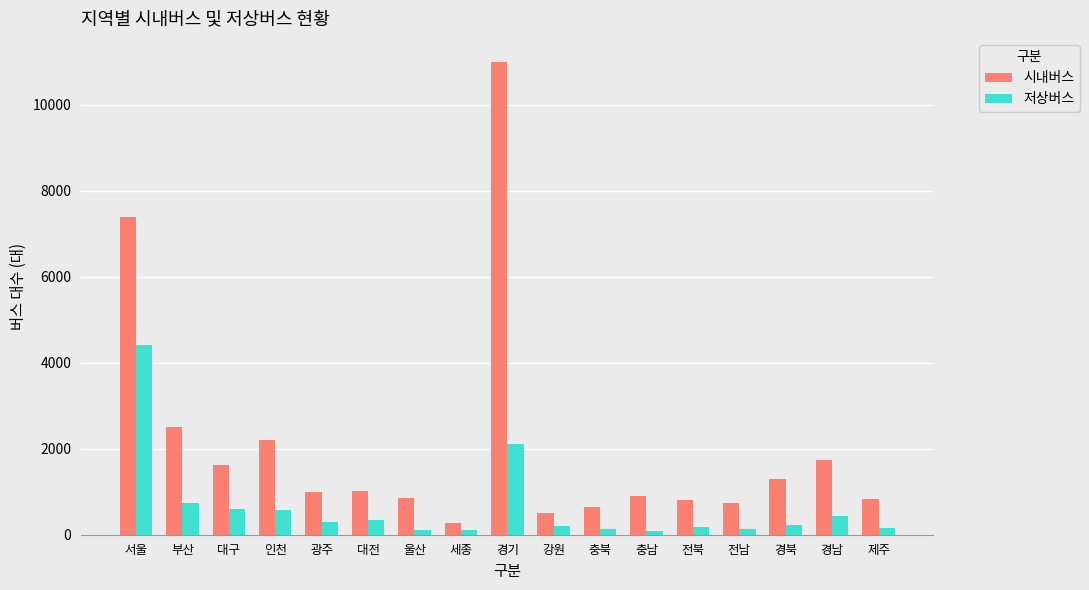

What is the label of the 4th bar from the right?

전남